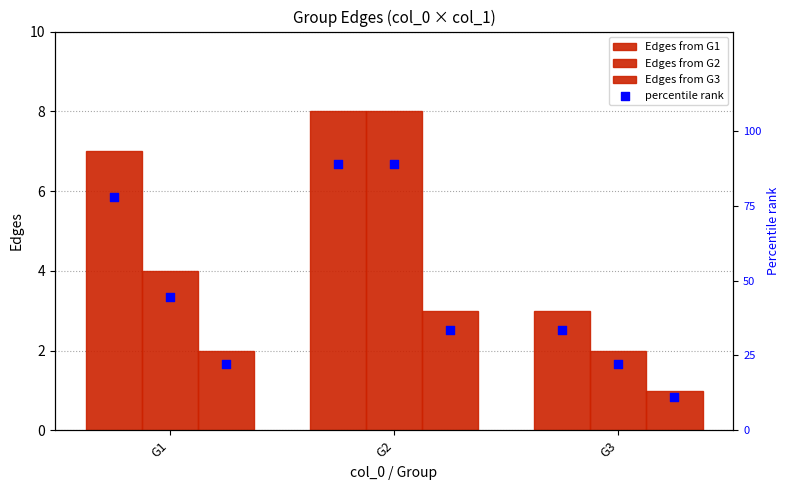

Is the value of G2 at G1 greater than the value of G3 at G1?

Yes